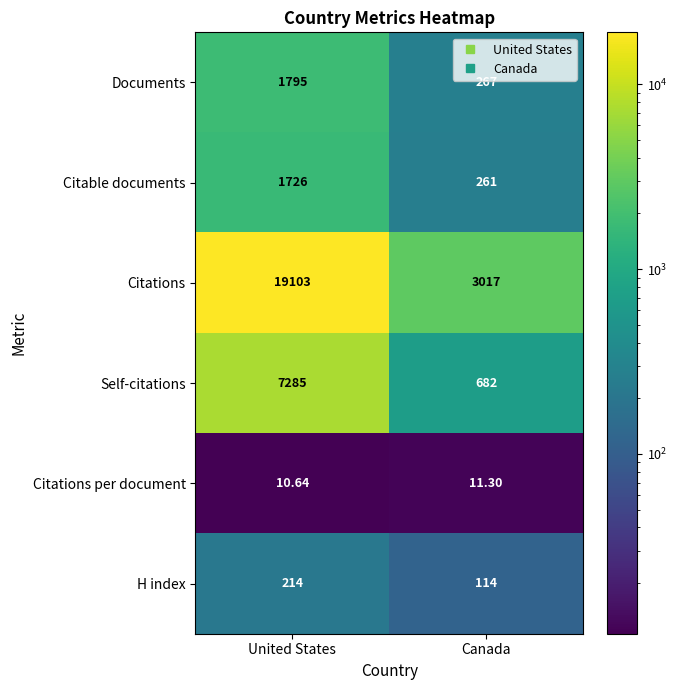

What is the spread (max minus min) of values at United States?

19092.4